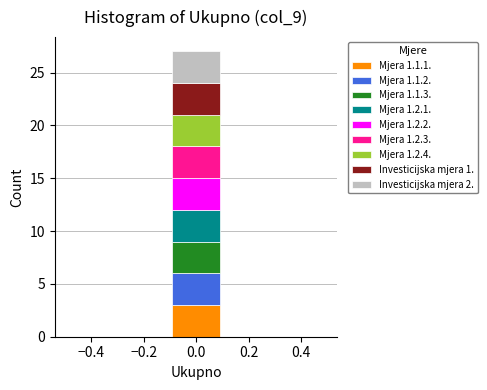

Reading left to right, transcribe this chart: for each stacked bar, give the range it covers on the x-axis and its total height. The values are not printed on the chart, so give them approximately, as read against the axis.

-0.5 to -0.3: 0
-0.3 to -0.1: 0
-0.1 to 0.1: 27
0.1 to 0.3: 0
0.3 to 0.5: 0